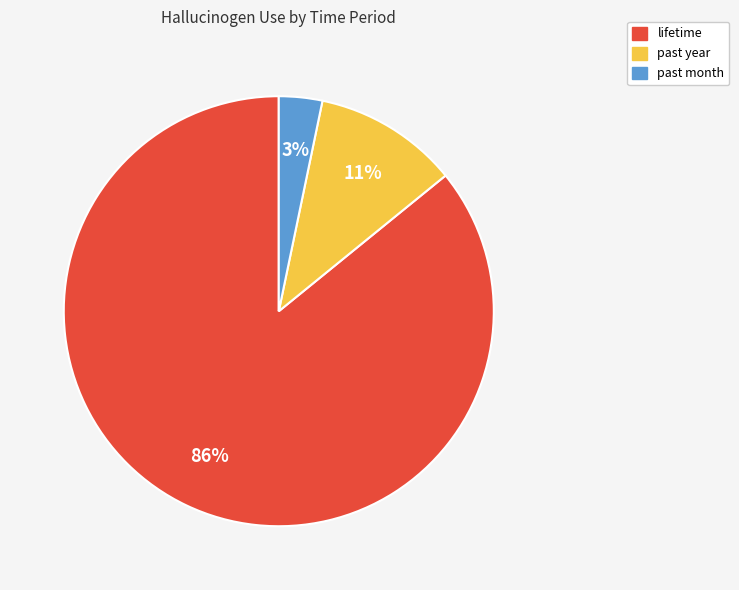

Combined, do lifetime and past year account for over 50%?

Yes